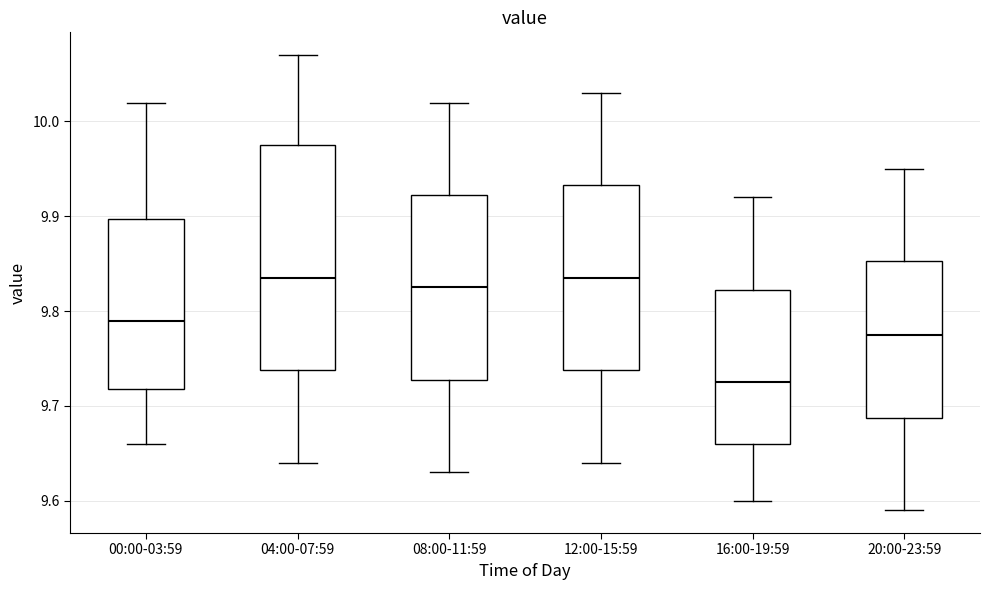

Where is the lower edge of the box for 00:00-03:59 on the y-axis? The values are not printed on the chart, so give them approximately, as read against the axis.

9.72